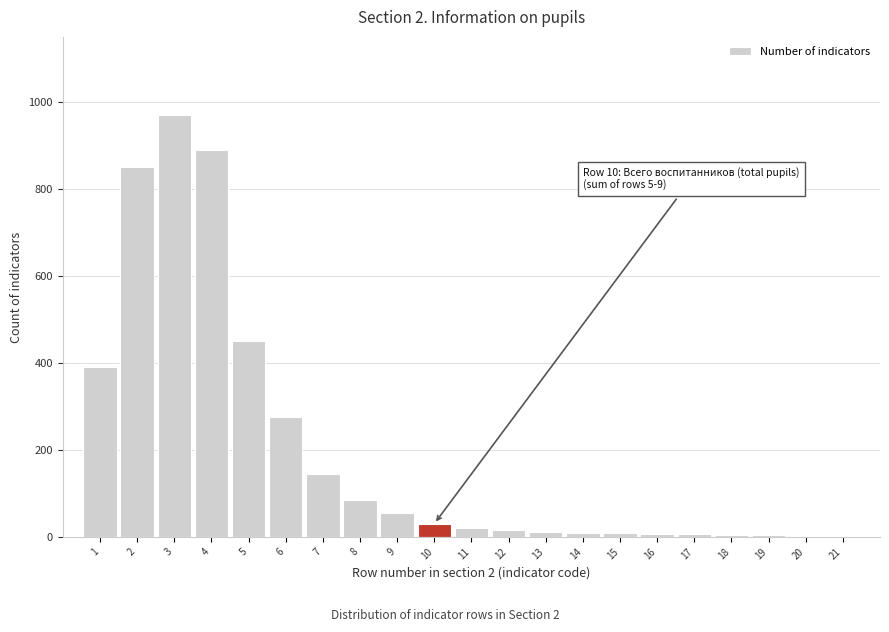

The value at 3 is 970. True or false?

True